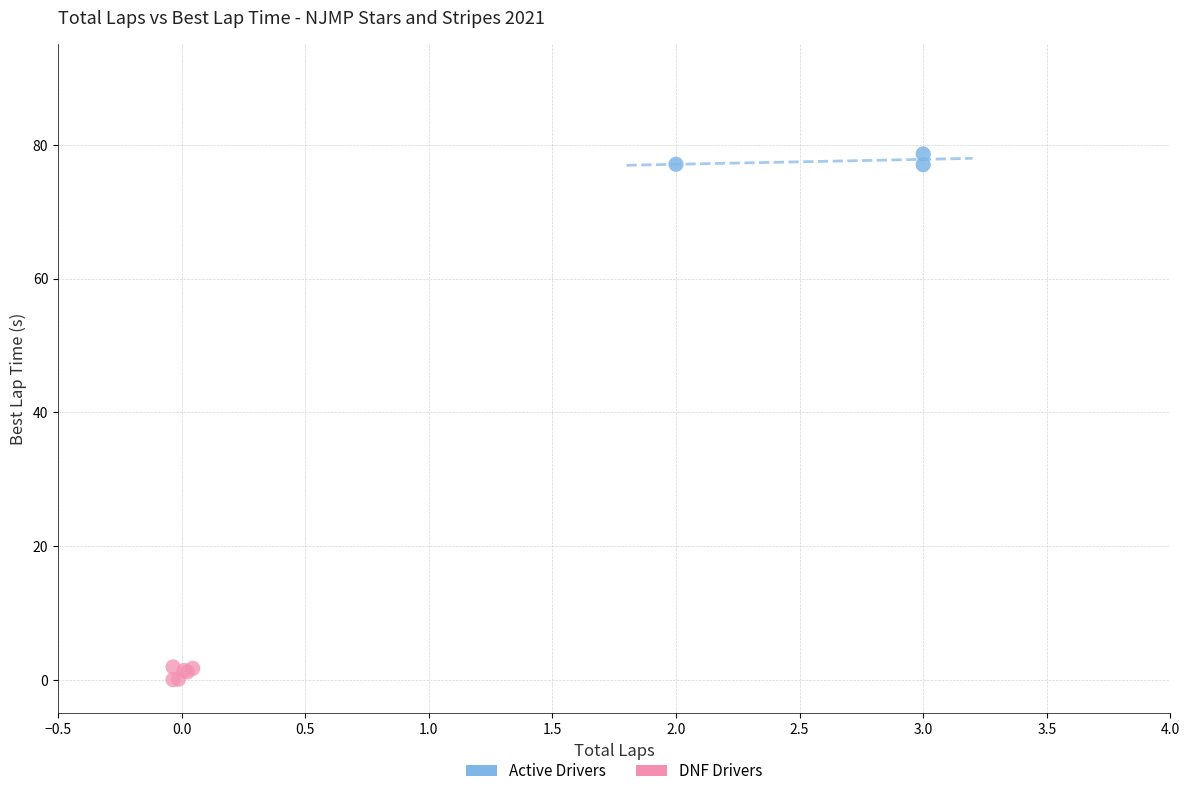

Which series contains the highest Y value?

Active Drivers